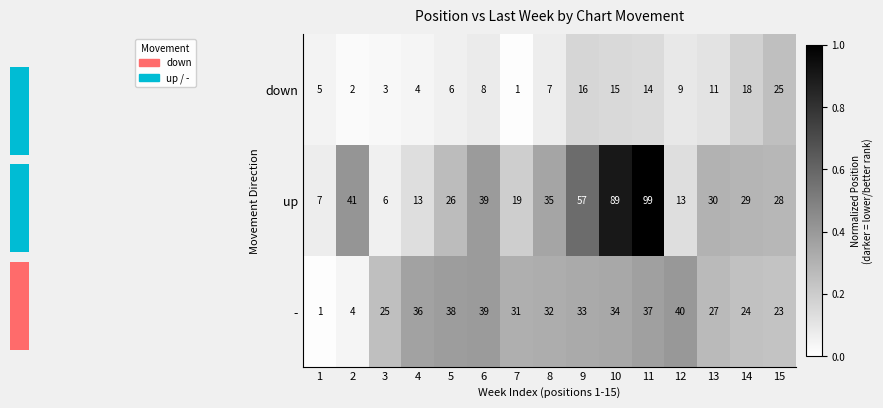

Is the value of down at 4 greater than the value of up at 4?

No